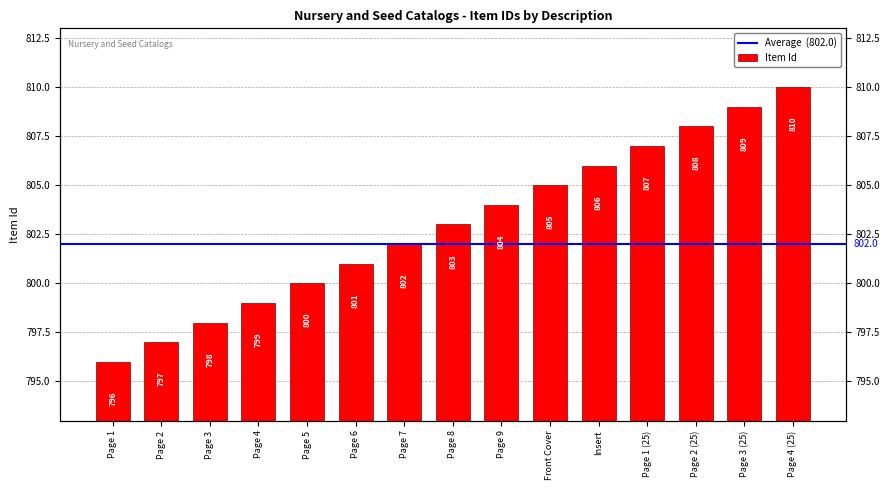

List the labels in order of value, largest first.

Page 4 (25), Page 3 (25), Page 2 (25), Page 1 (25), Insert, Front Cover, Page 9, Page 8, Page 7, Page 6, Page 5, Page 4, Page 3, Page 2, Page 1